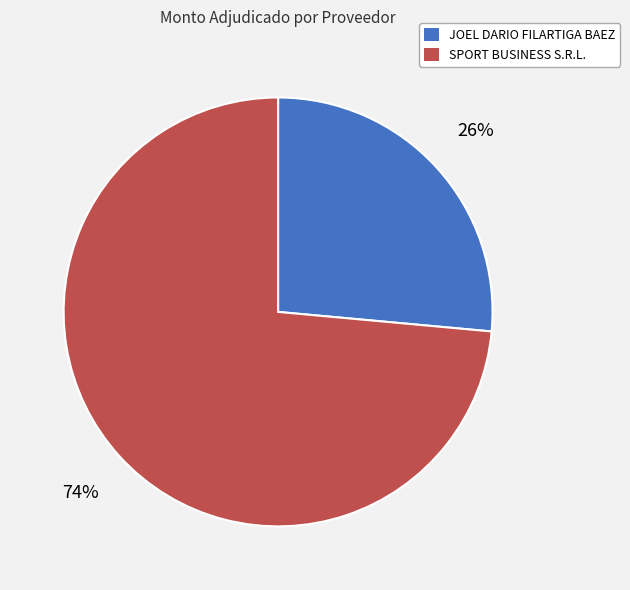

What percentage is the JOEL DARIO FILARTIGA BAEZ slice, to the nearest percent?

26%